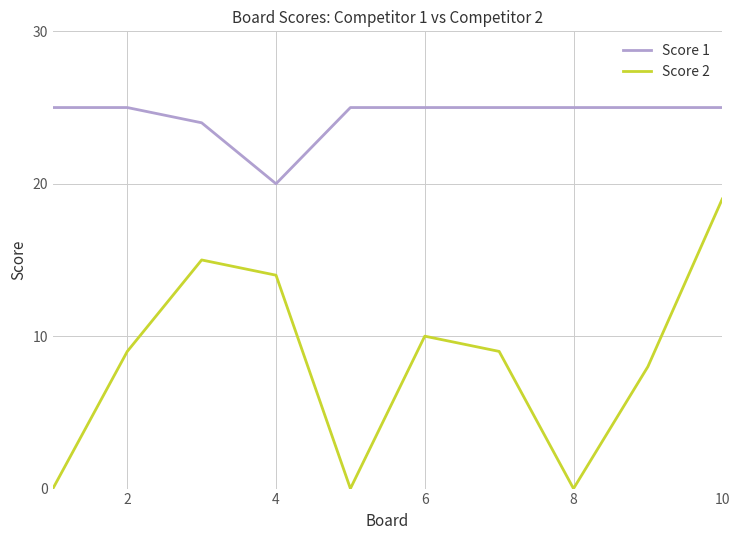

True or false: Score 2 and Score 1 cross at least once.

False